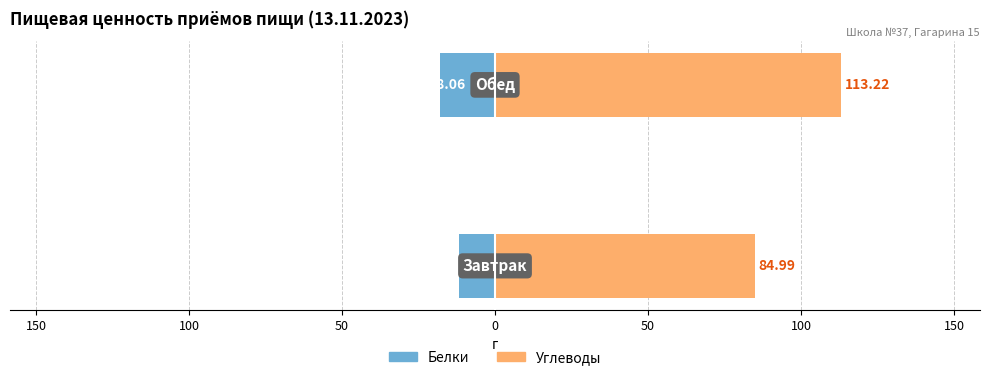

Rank the series by their average value, from highest to lowest.

Углеводы, Белки